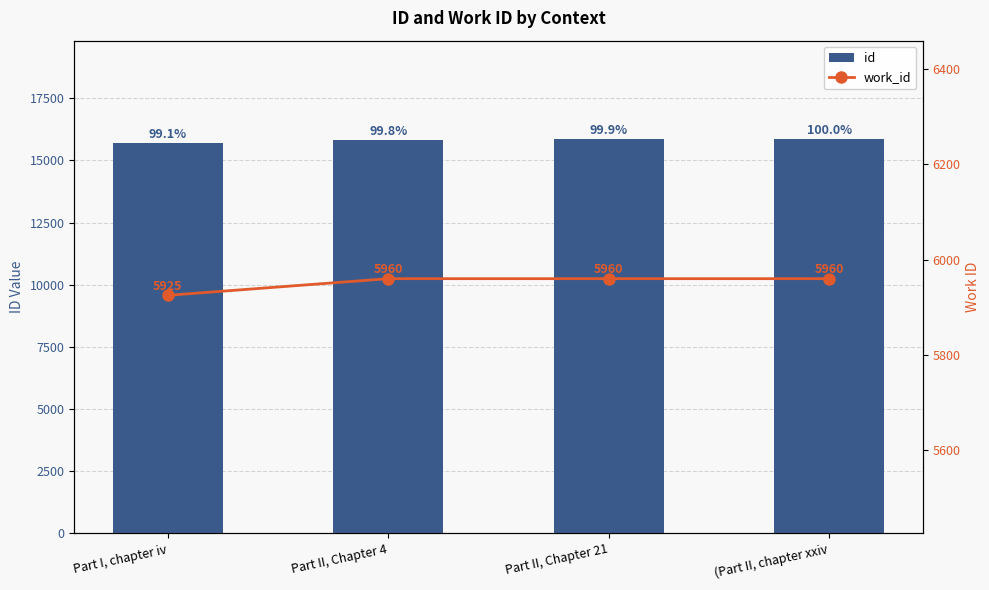

Which series has the widest spread of values?

id